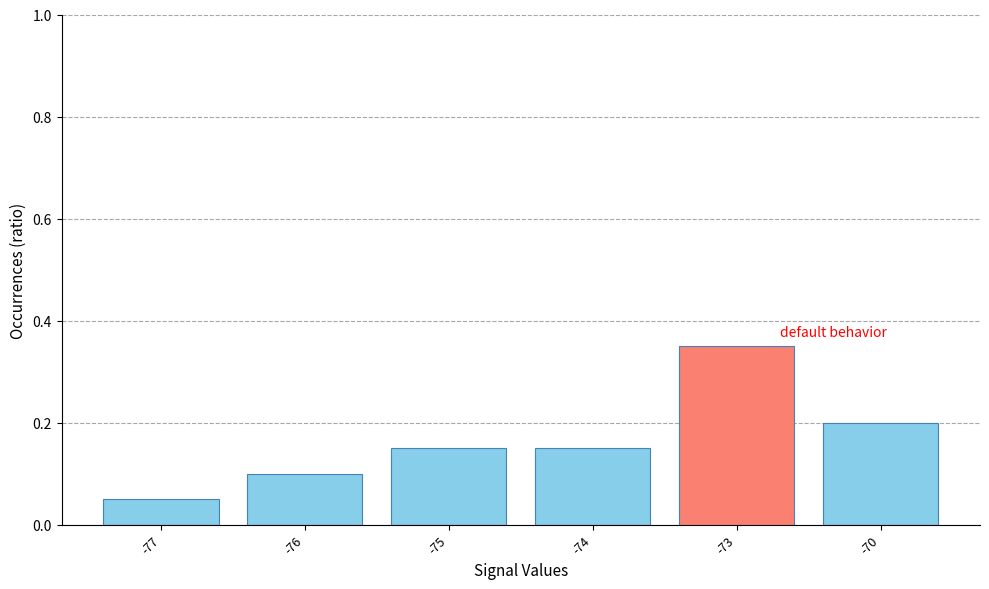

At which label is the value closest to 0?

-77